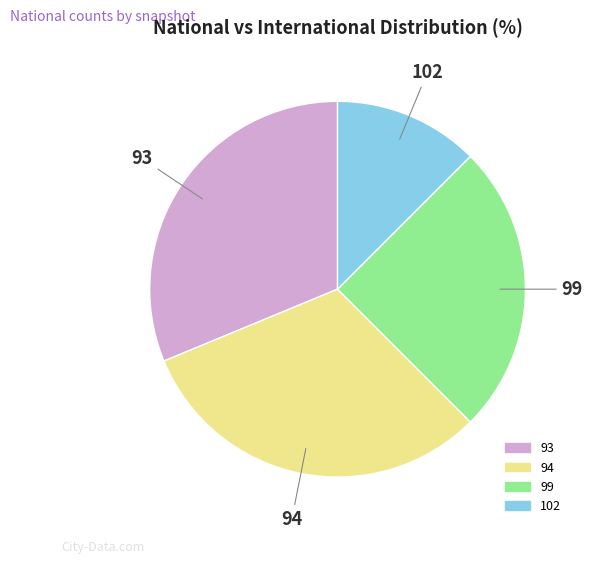

Is there a majority slice in this chart?

No